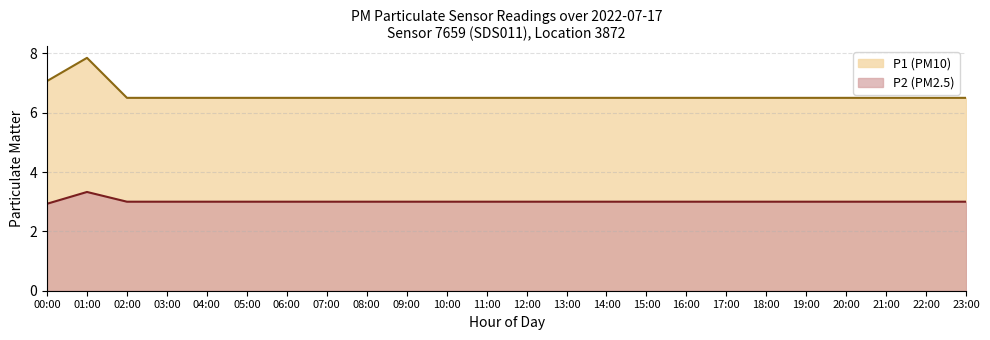

What position from the left is 22:00?

23